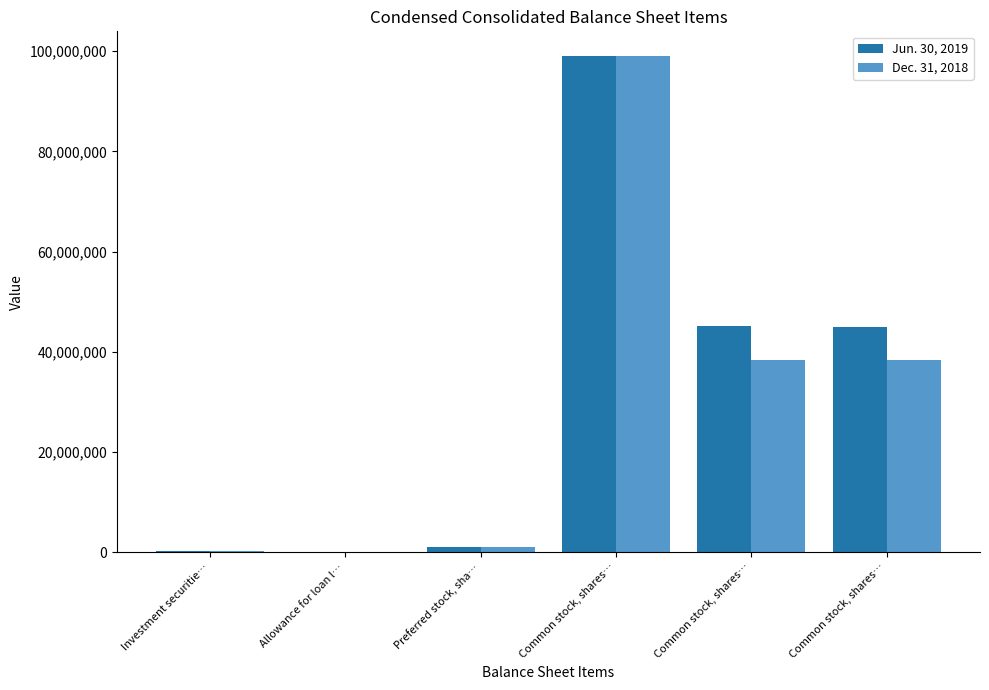

Which series changed the most between Investment securitie… and Common stock, shares…?

Dec. 31, 2018